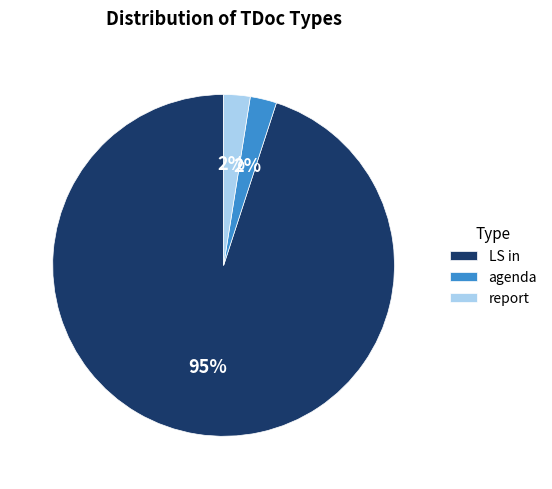

What percentage is the agenda slice, to the nearest percent?

2%